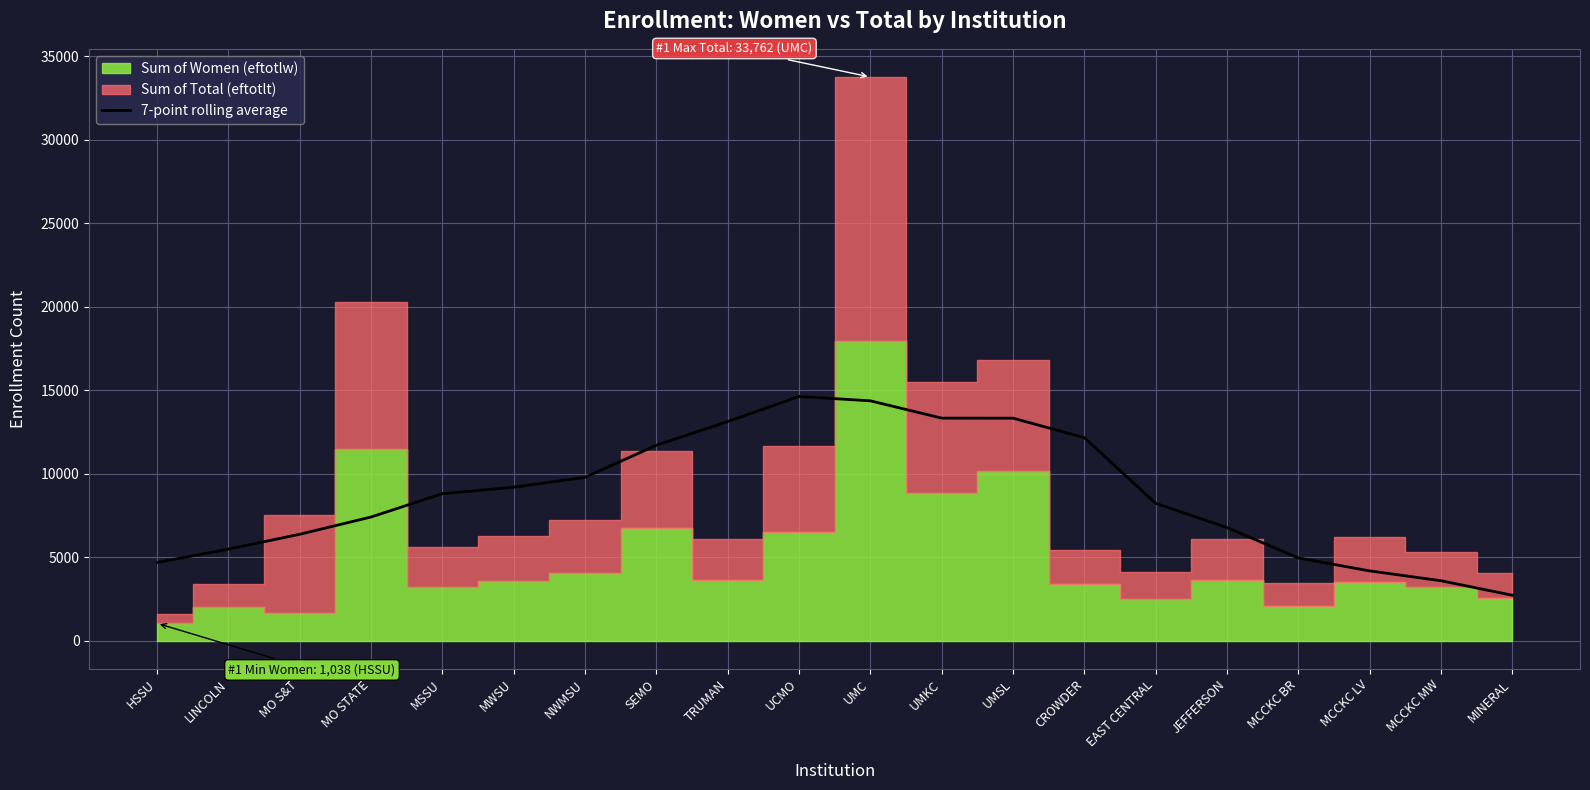

What is the minimum value for 7-point rolling average?

2722.7